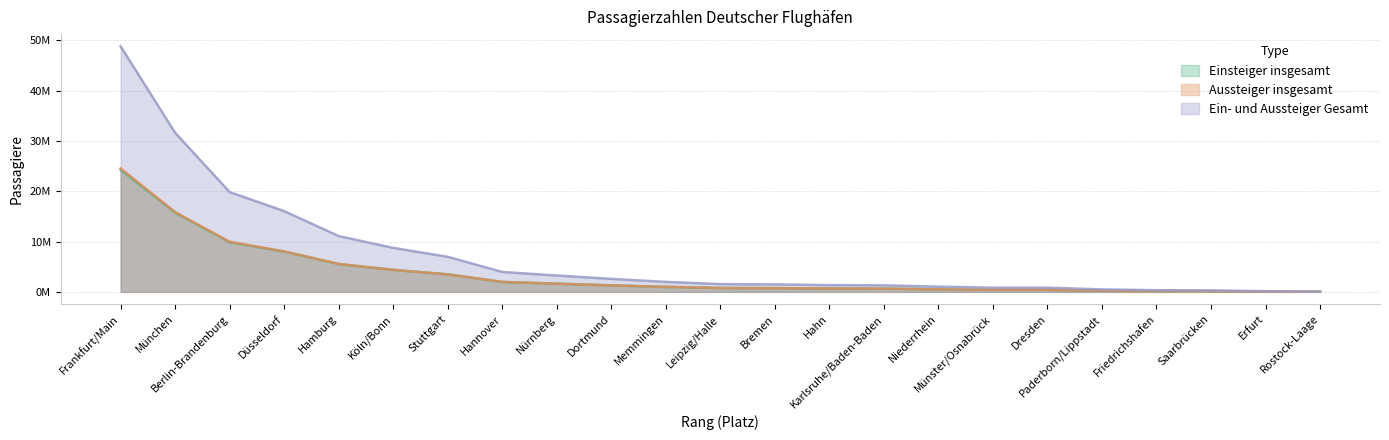

Which series has the widest spread of values?

Ein- und Aussteiger Gesamt